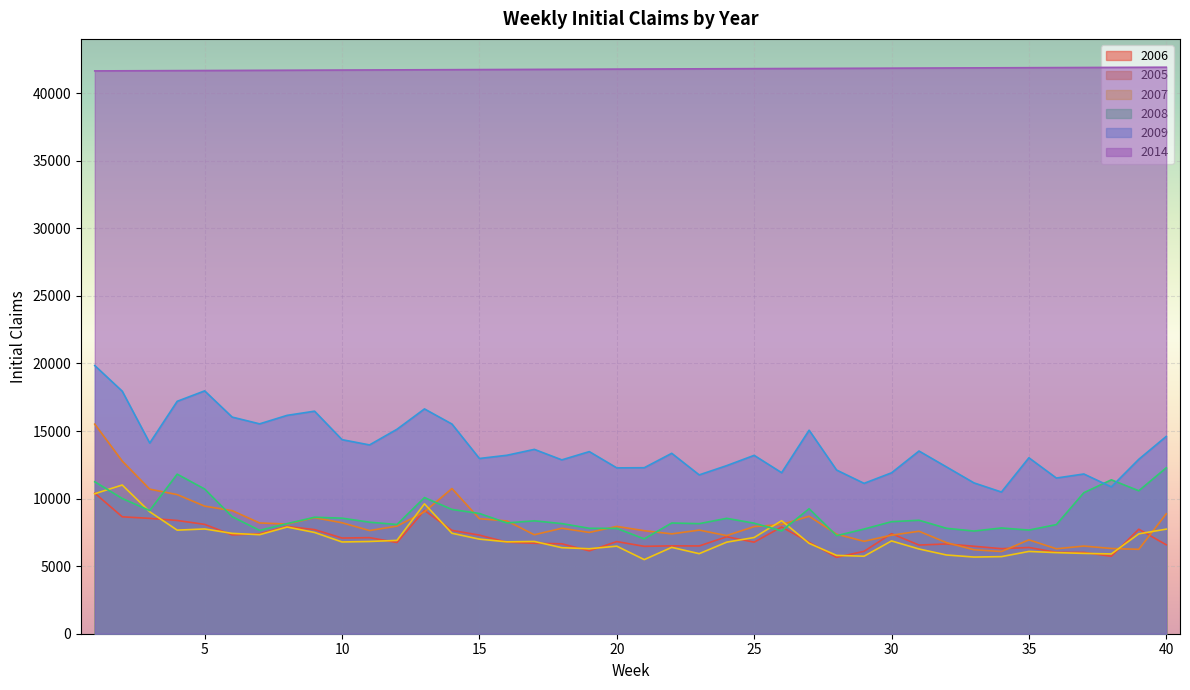

Which series has the largest total across all categories?

2014